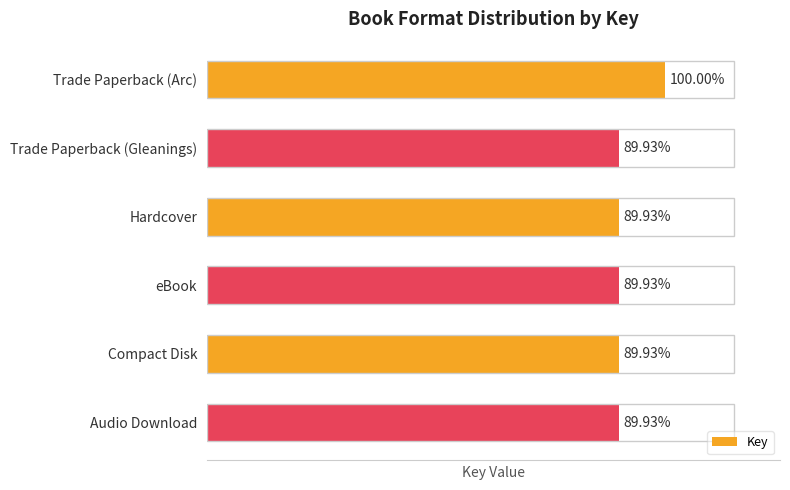

List the labels in order of value, largest first.

Trade Paperback (Arc), Trade Paperback (Gleanings), Hardcover, eBook, Compact Disk, Audio Download